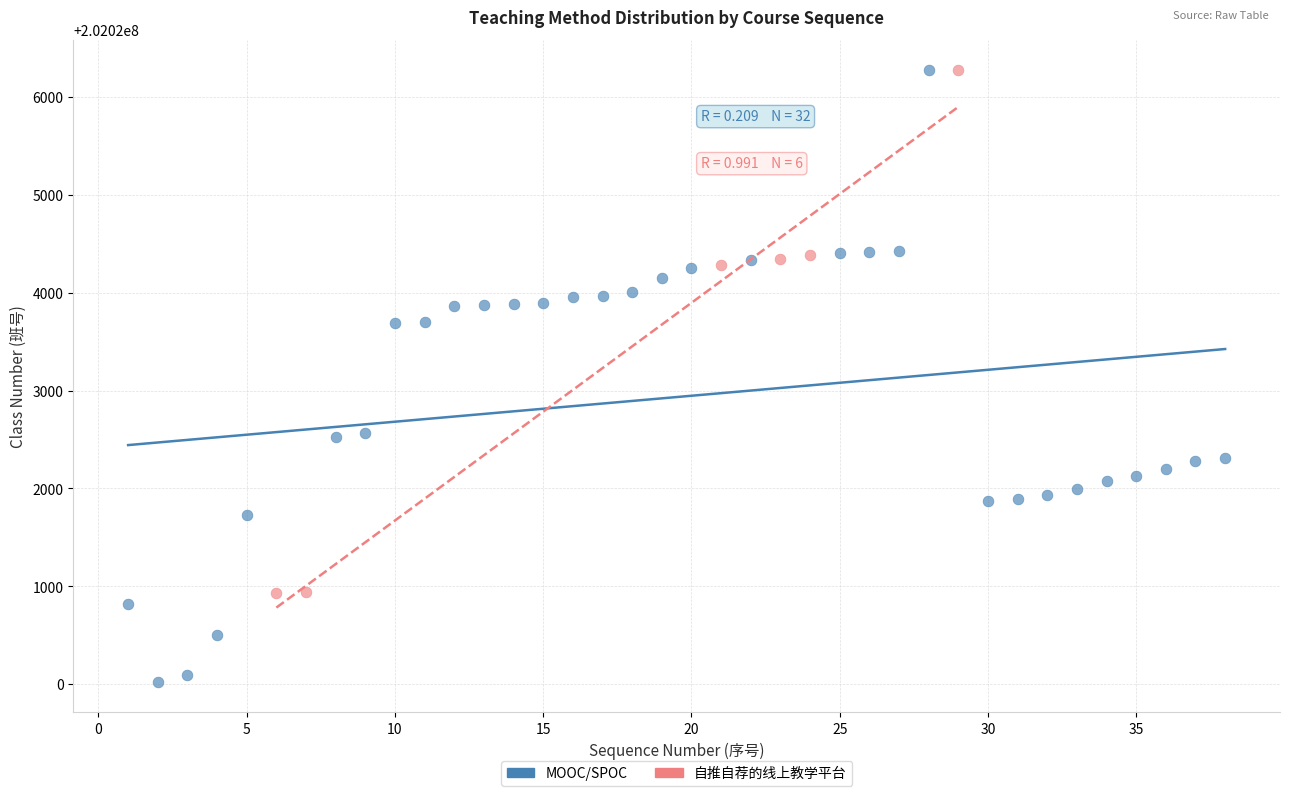

Which series contains the lowest Y value?

MOOC/SPOC